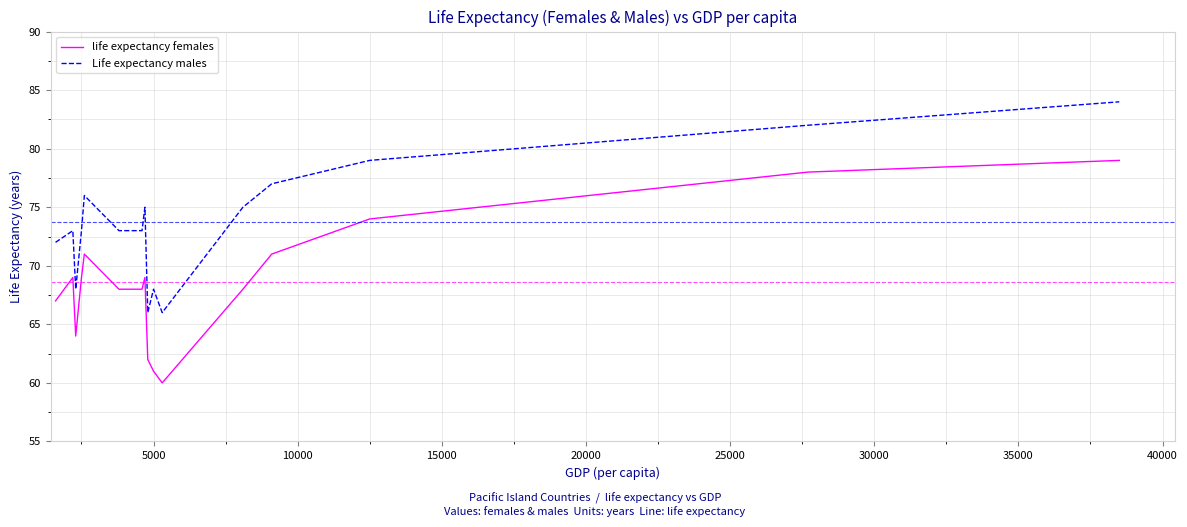

What is the lowest value of the life expectancy females series?

60